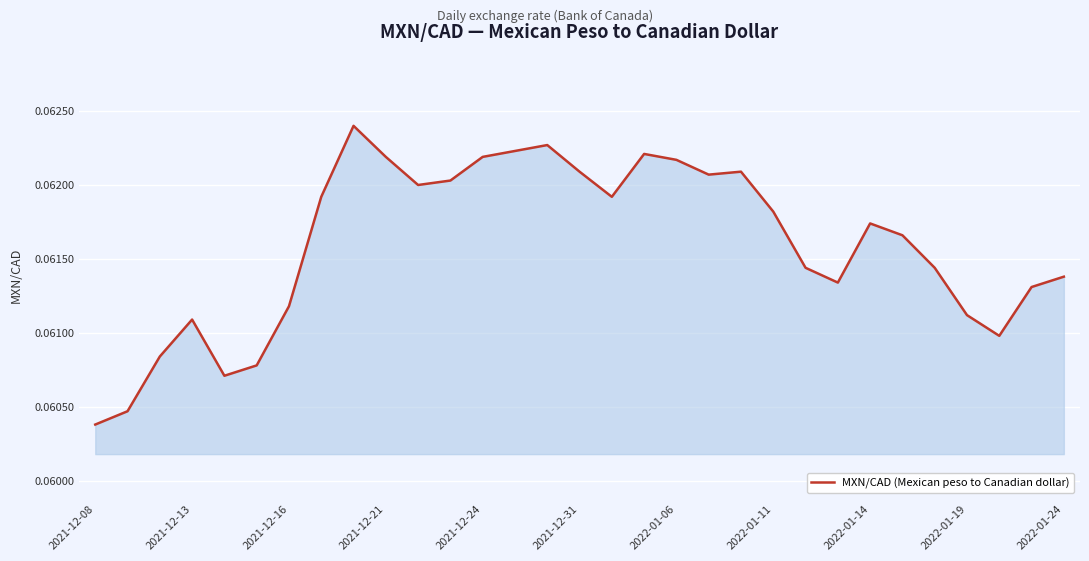

How many lines are shown in the chart?

1